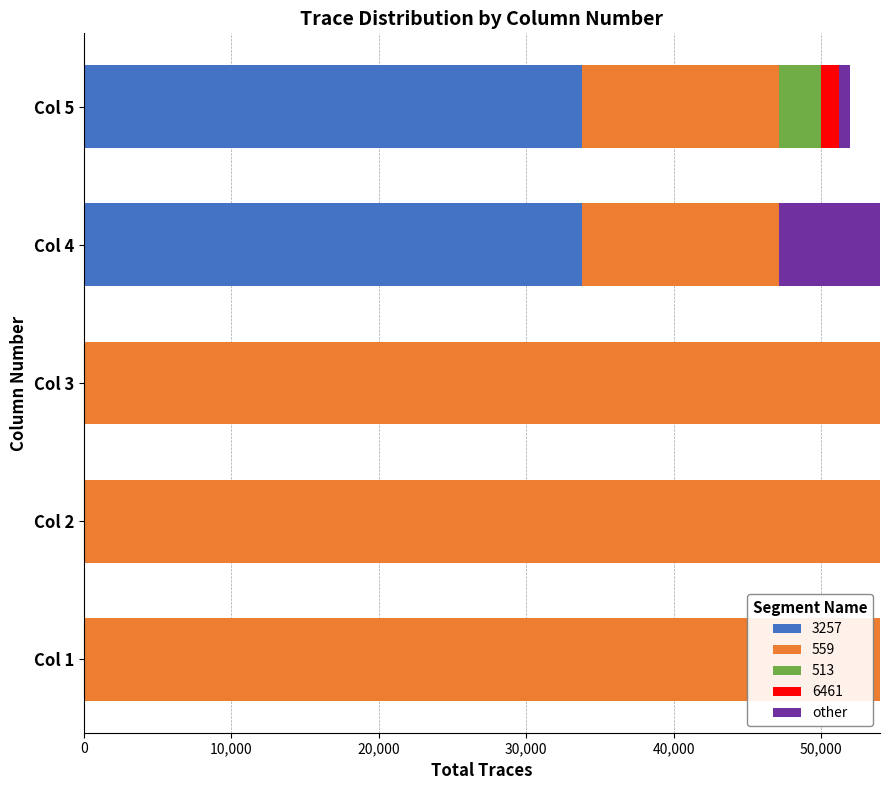

The value of 3257 at Col 5 is 33769. True or false?

True